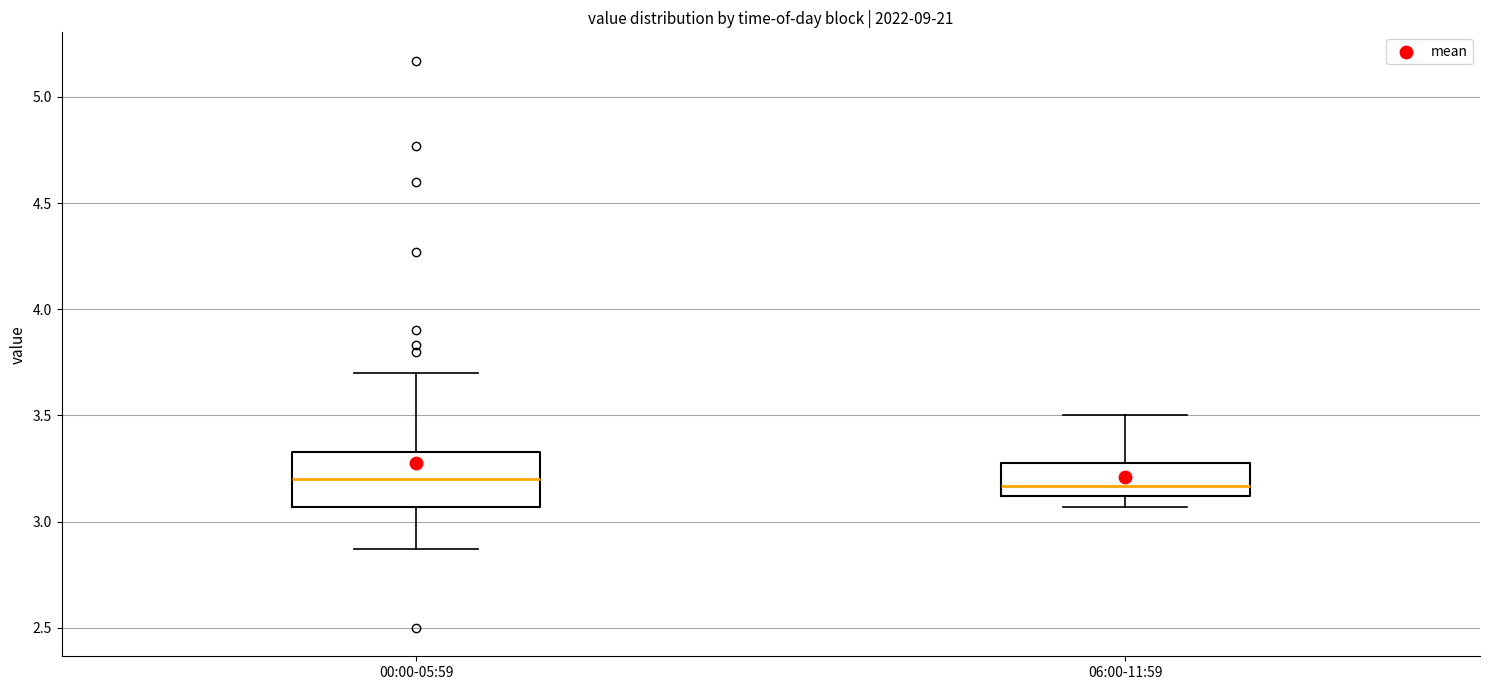

Reading left to right, transcribe this box plot: for each box, give where its median line is, the range the box spans, and where its two whiskers end, as read against the y-axis. The values are not printed on the chart, so give them approximately, as read against the axis.

00:00-05:59: median 3.20, box 3.05 to 3.35, whiskers 2.85 to 3.70
06:00-11:59: median 3.15, box 3.10 to 3.30, whiskers 3.05 to 3.50